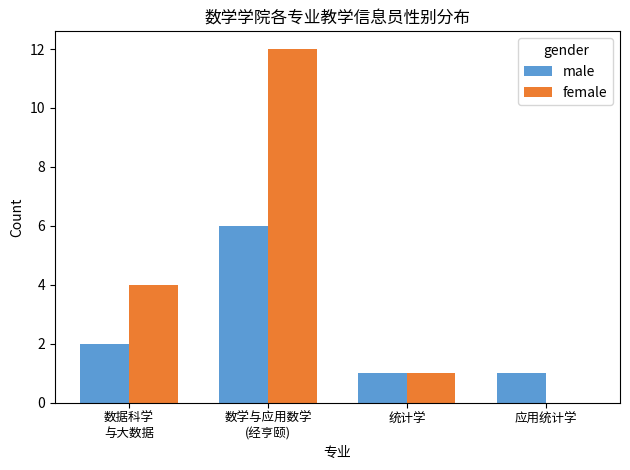

The value of male at 数学与应用数学
(经亨颐) is 10. True or false?

False